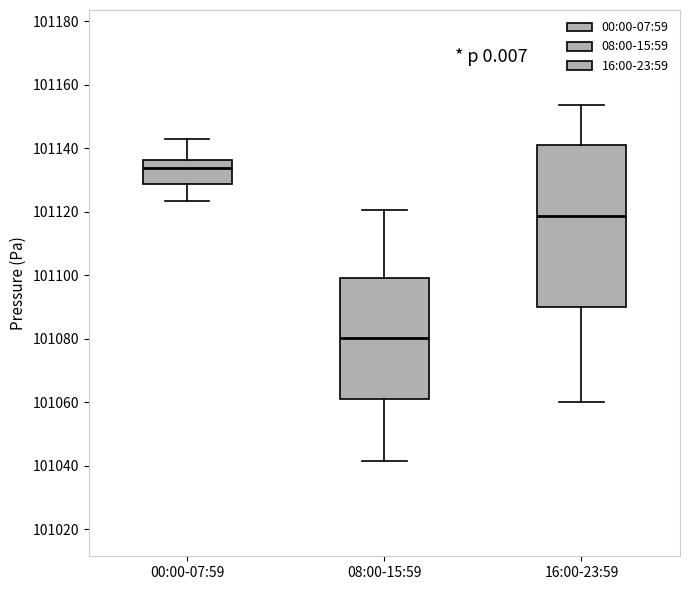

Comparing the boxes themselves (not the whiskers), which one is the tallest?

16:00-23:59